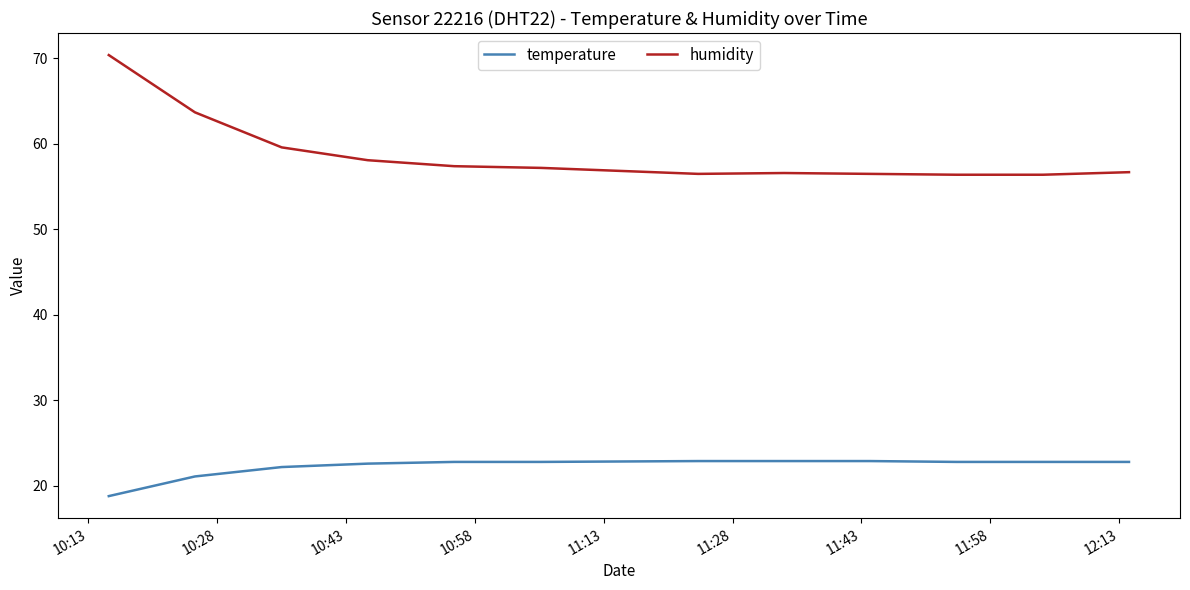

What is the difference between the maximum and minimum values in the temperature series?

4.1